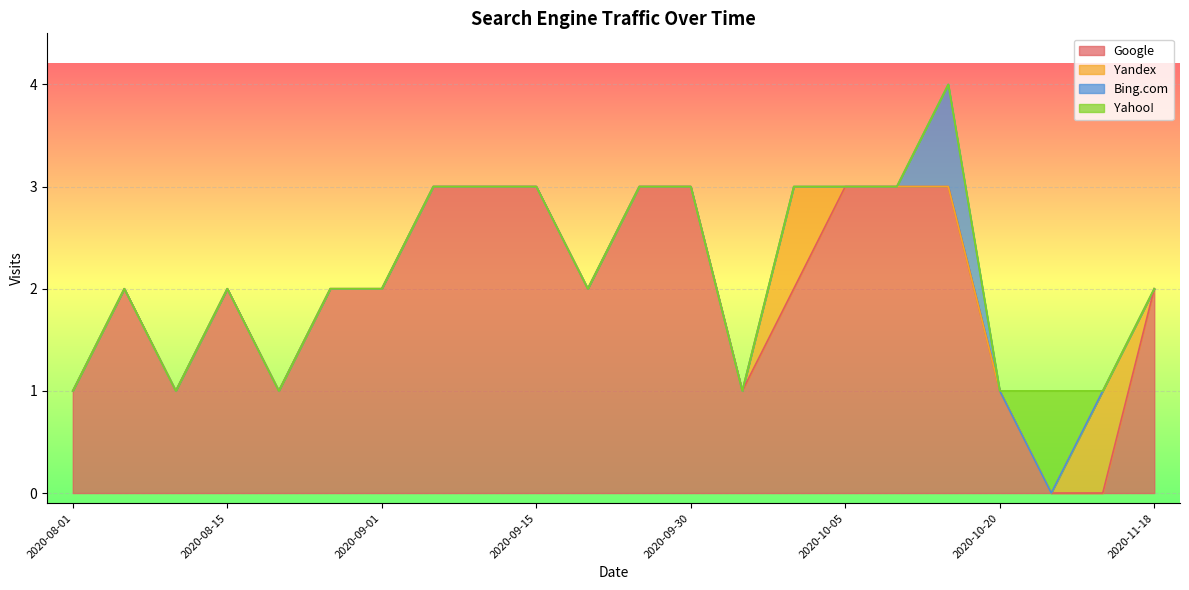

What is the sum of all Yahoo! values?

1